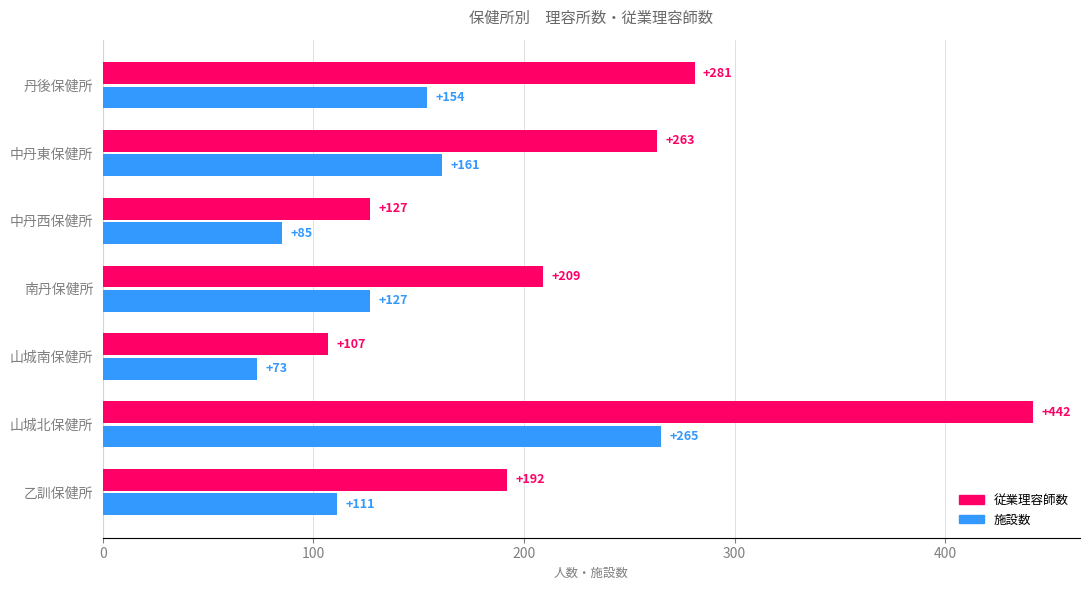

List the series in order of their overall mean, lowest first.

施設数, 従業理容師数